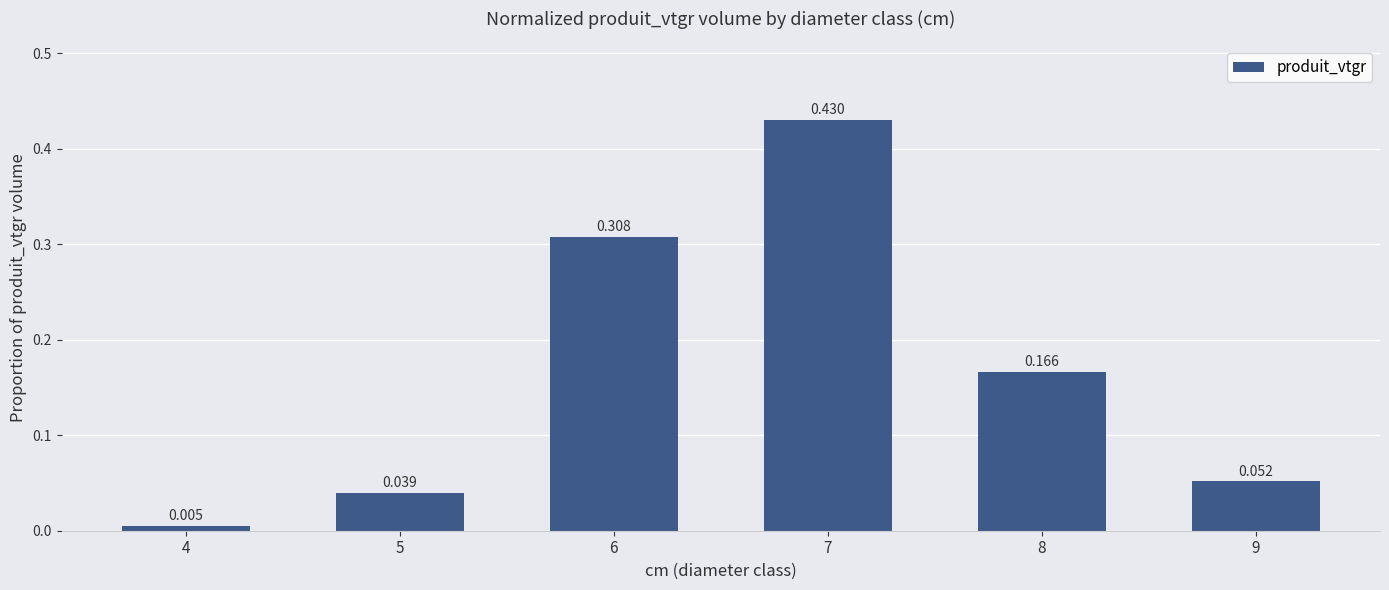

What is the value of the 4th bar from the left?

0.4